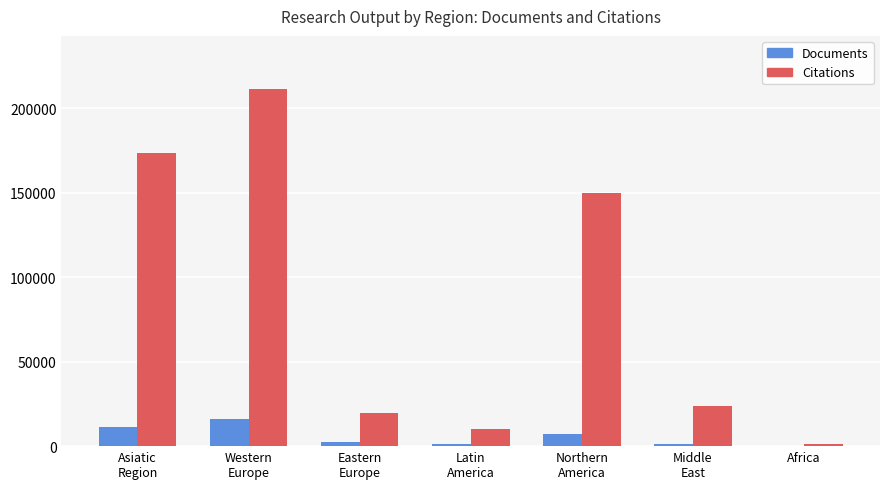

Is the value of Citations at Asiatic
Region greater than the value of Documents at Africa?

Yes